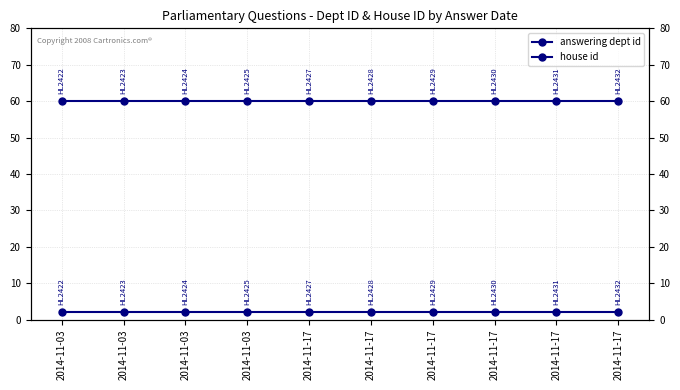

What is the value of the house id point at the 3rd from the left?

2